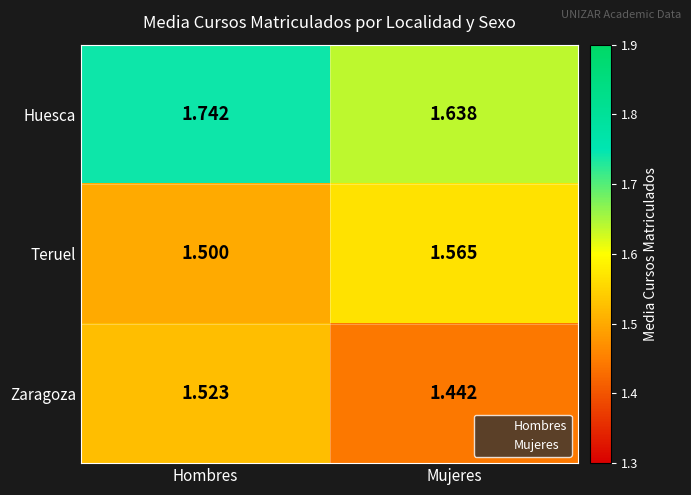

Which series has the largest total across all categories?

Huesca